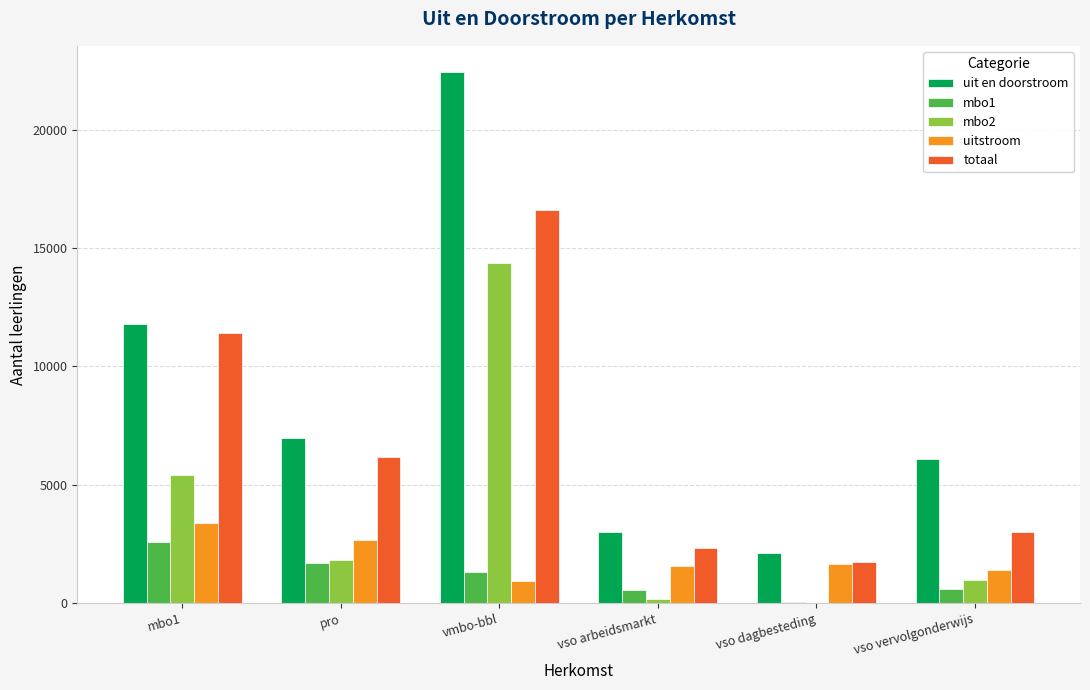

At which label does uitstroom reach its peak?

mbo1